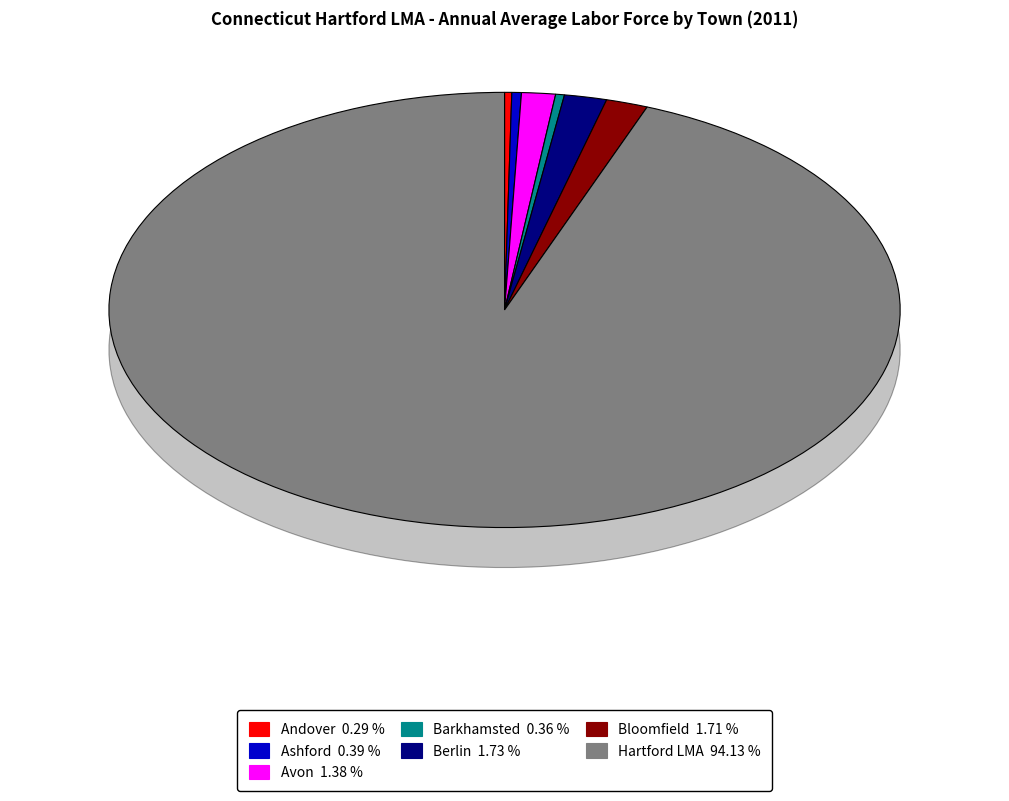

Does any single category account for the majority?

Yes